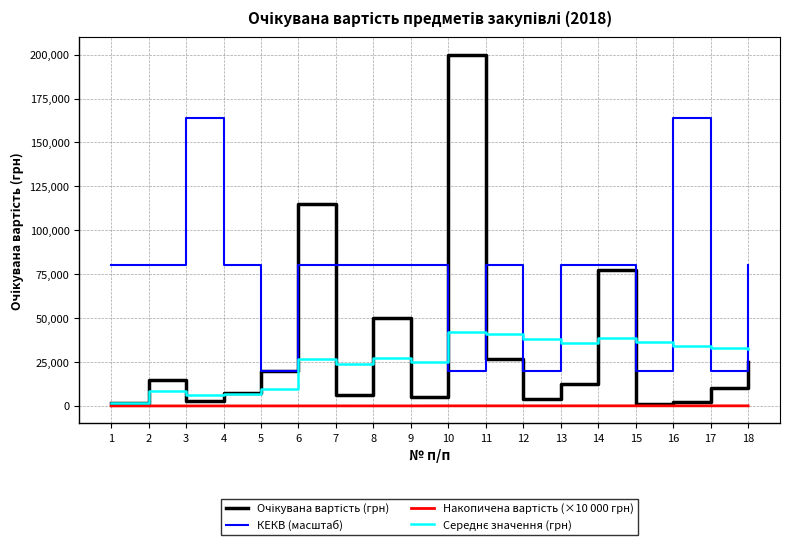

Which series changed the most between 15 and 18?

КЕКВ (масштаб)